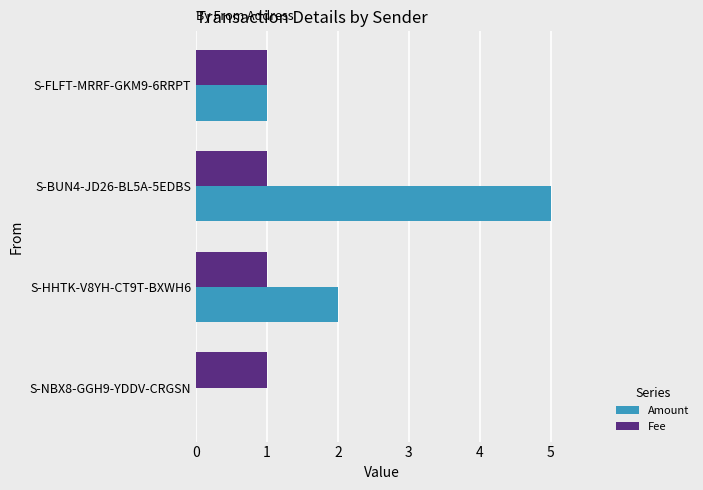

What are all the series names shown in the legend?

Amount, Fee